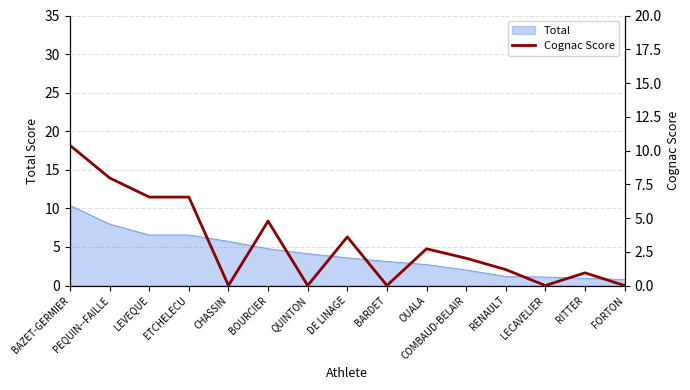

What position from the left is FORTON?

15